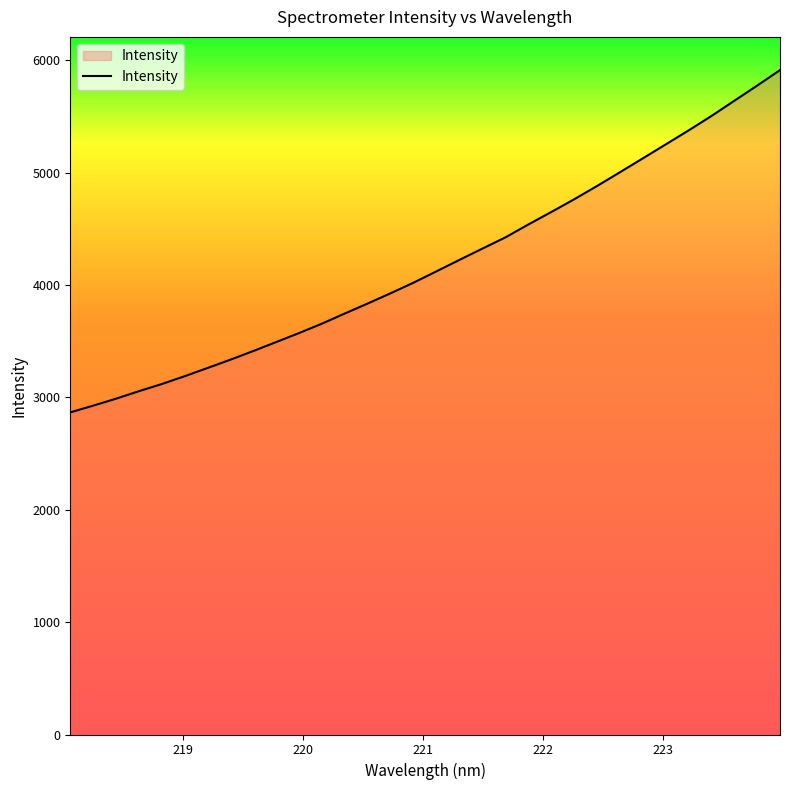

How many values are below 4122?

16